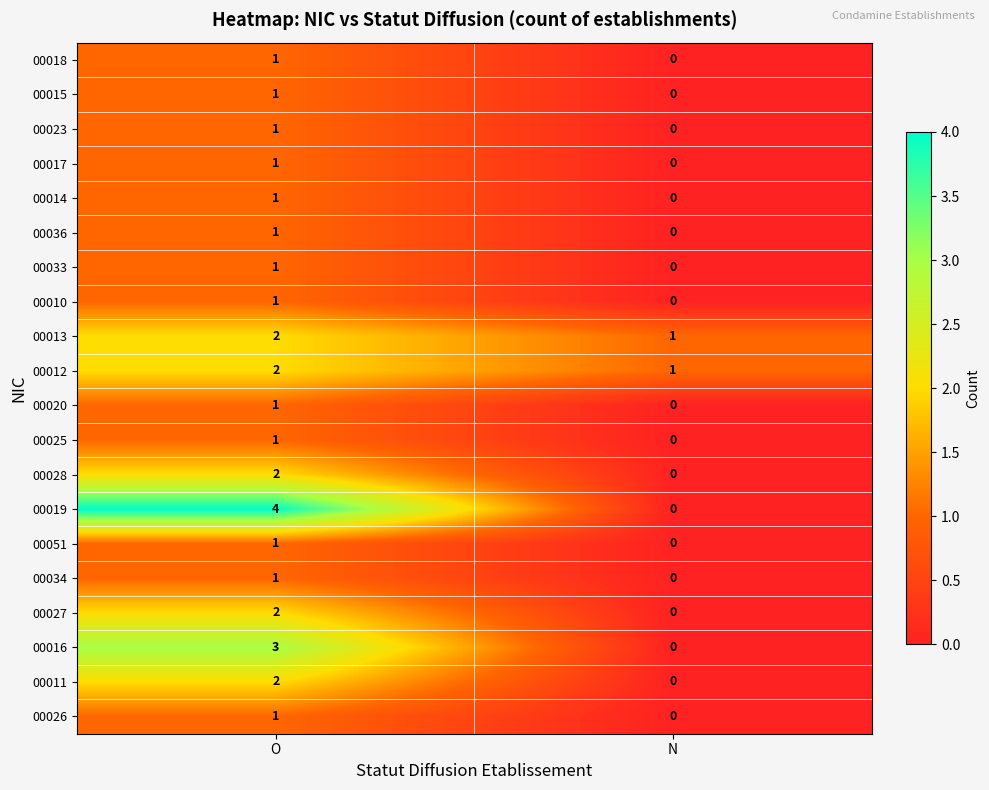

The 00013 series shows 2 at O. True or false?

True